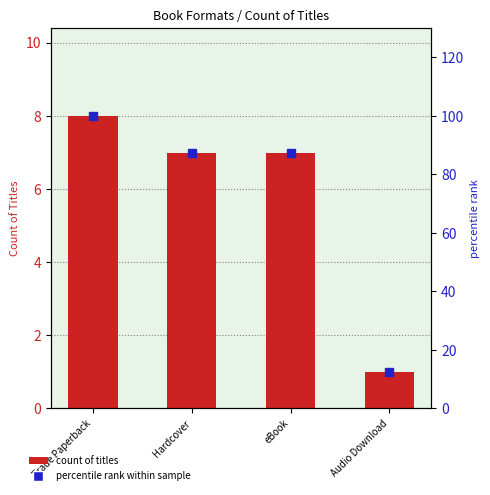

What is the difference between the maximum and minimum values in the percentile rank within sample series?

87.5